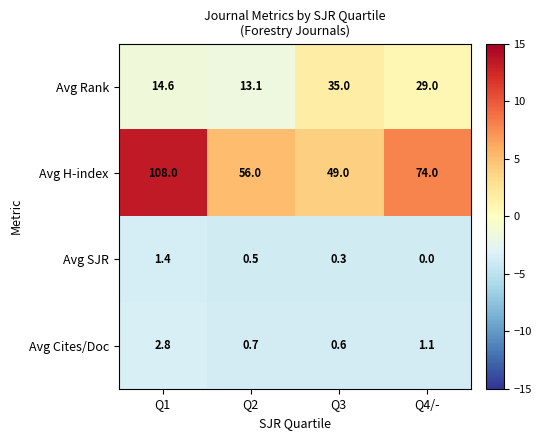

At how many categories does at least one series exceed 8?

4